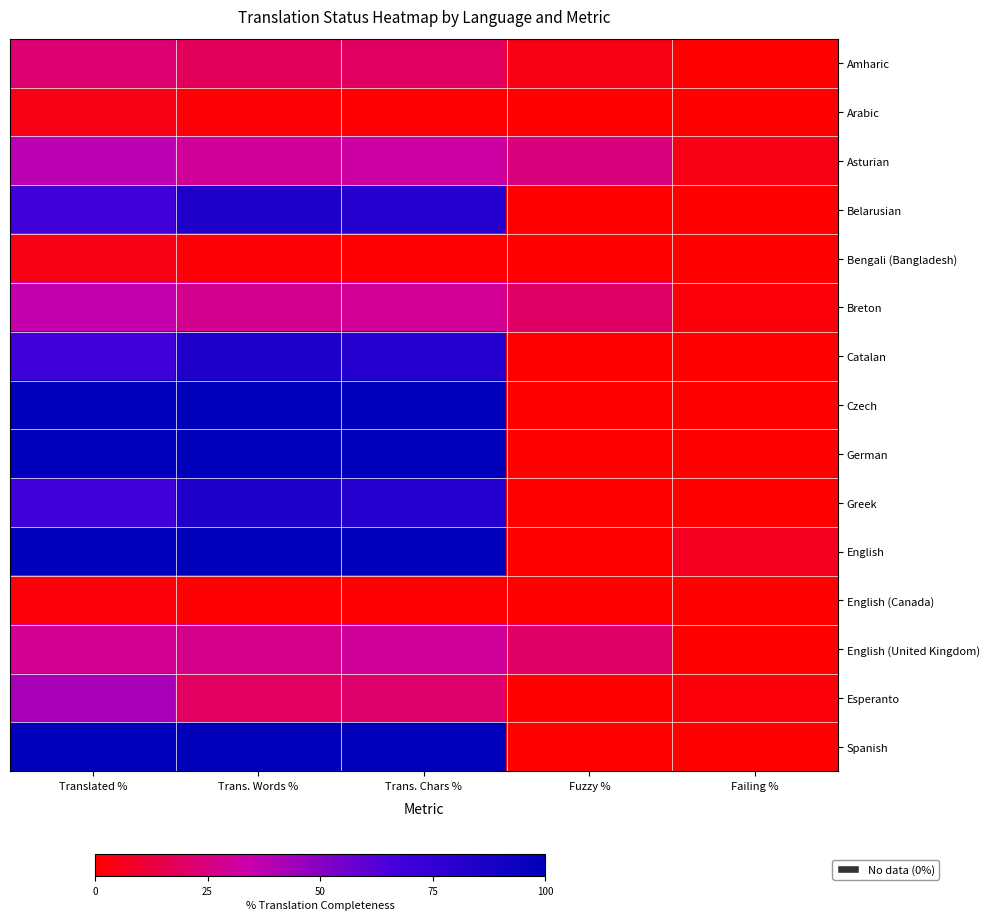

At which category does the chart reach its minimum across all series?

Failing %